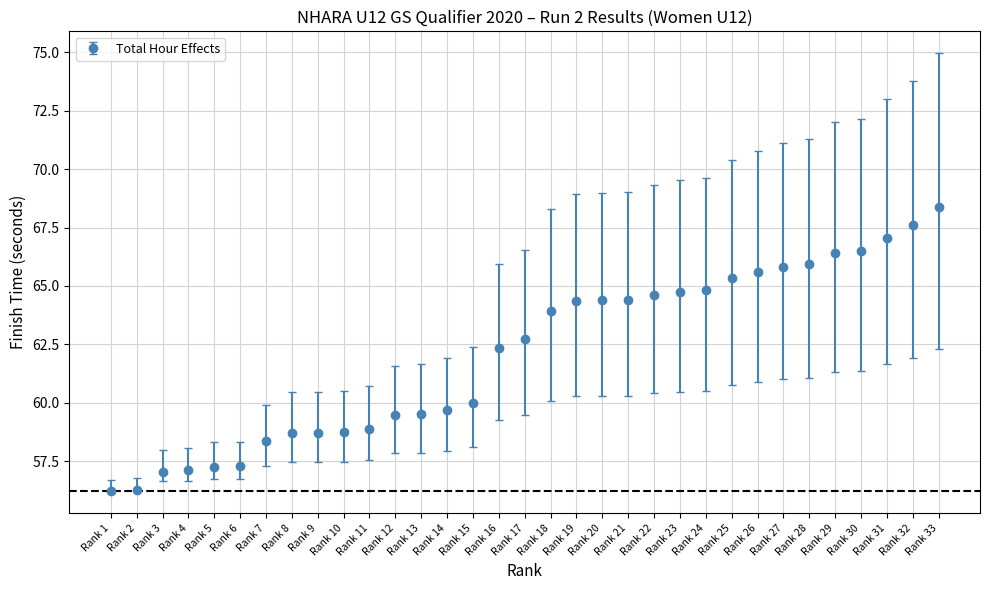

Between Rank 12 and Rank 29, which is larger?

Rank 29